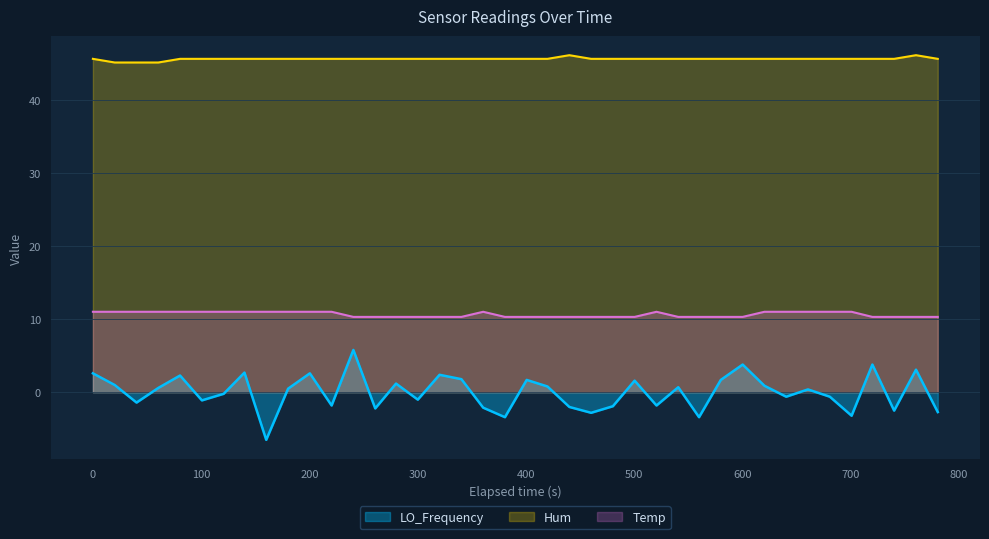

What is the difference between the maximum and minimum values in the Temp series?

0.7